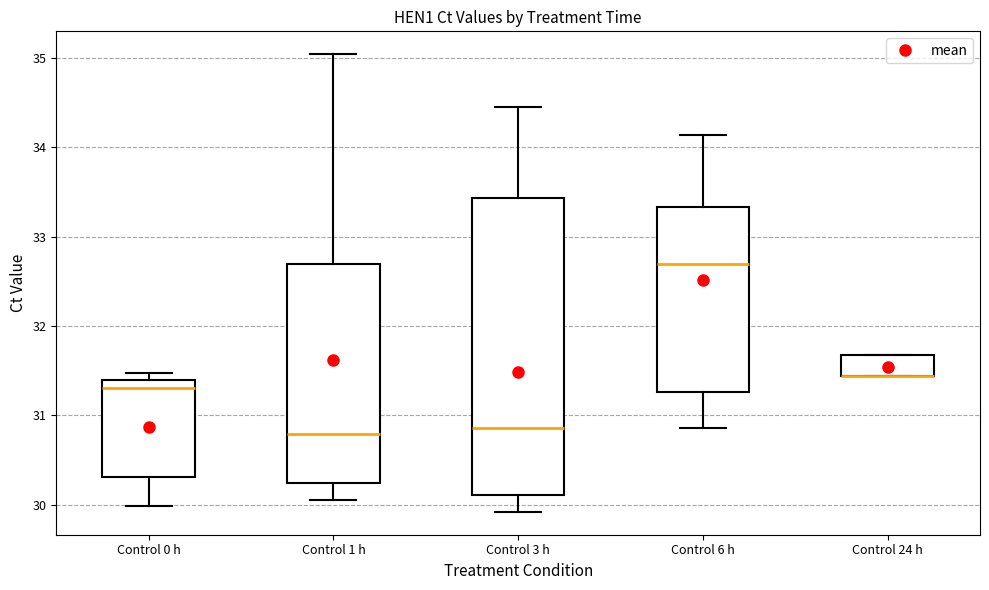

Reading left to right, read every box against the y-axis: the position of its median line, the range the box covers, and the ends of its whiskers. The values are not printed on the chart, so give them approximately, as read against the axis.

Control 0 h: median 31.3, box 30.3 to 31.4, whiskers 30.0 to 31.5
Control 1 h: median 30.8, box 30.2 to 32.7, whiskers 30.1 to 35.0
Control 3 h: median 30.9, box 30.1 to 33.4, whiskers 29.9 to 34.5
Control 6 h: median 32.7, box 31.3 to 33.3, whiskers 30.9 to 34.1
Control 24 h: median 31.4 (drawn on the box's lower edge), box 31.4 to 31.7, whiskers 31.4 to 31.7